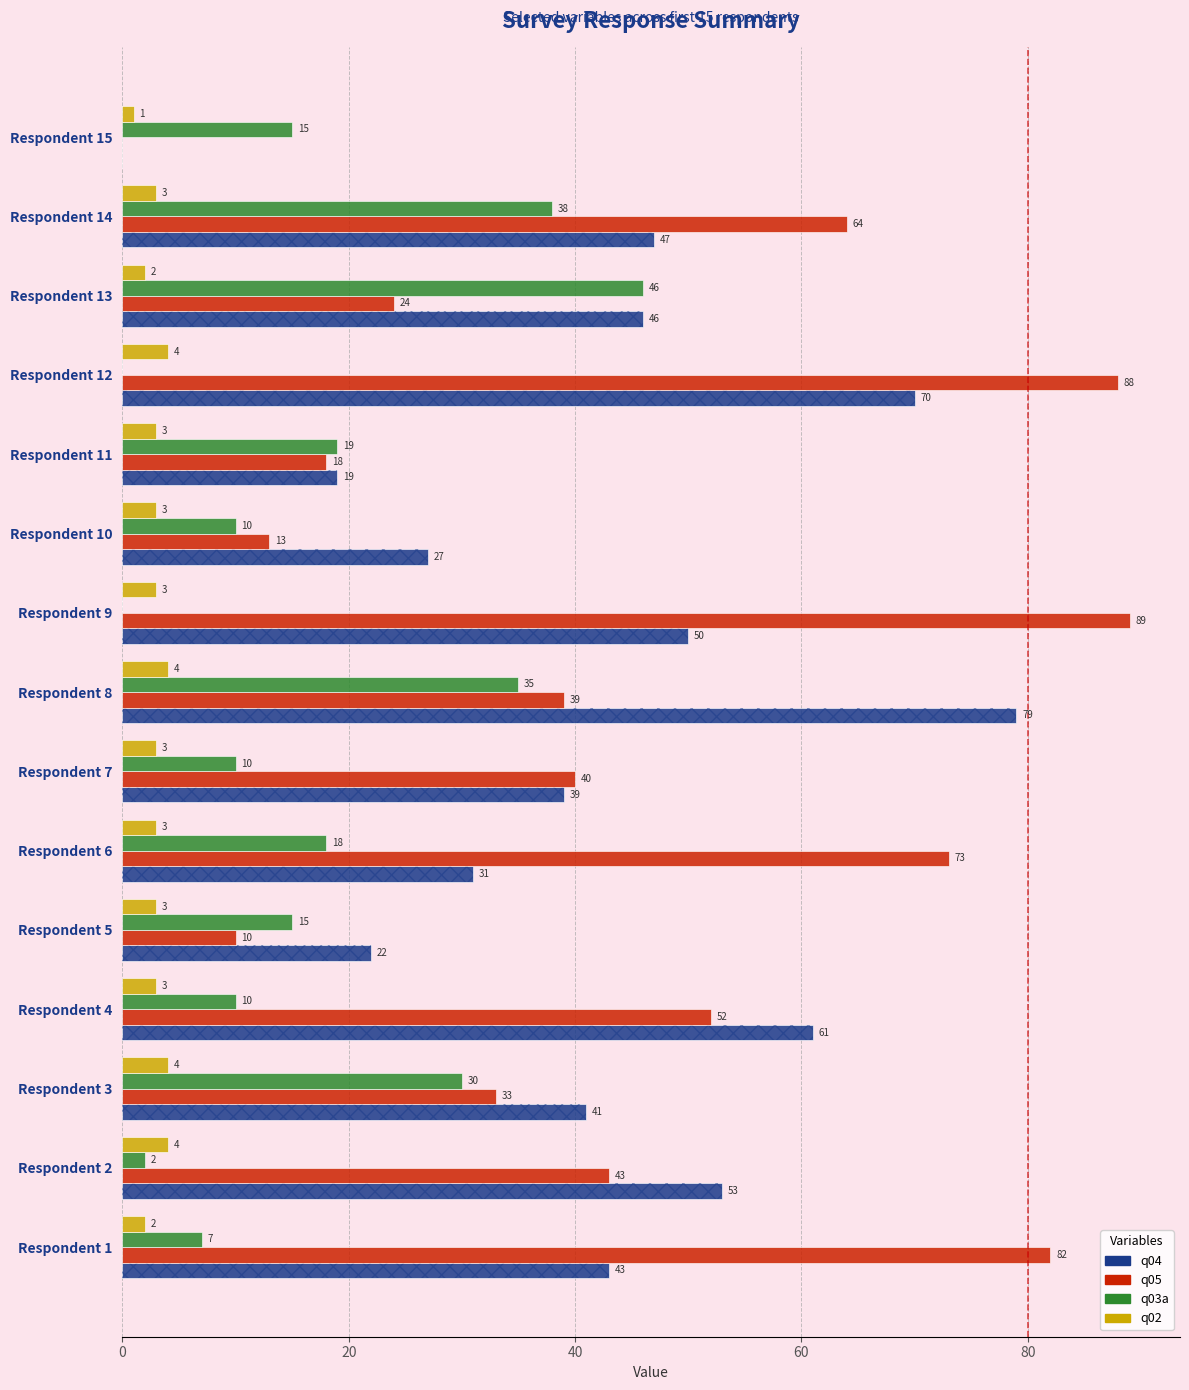

What are all the series names shown in the legend?

q04, q05, q03a, q02